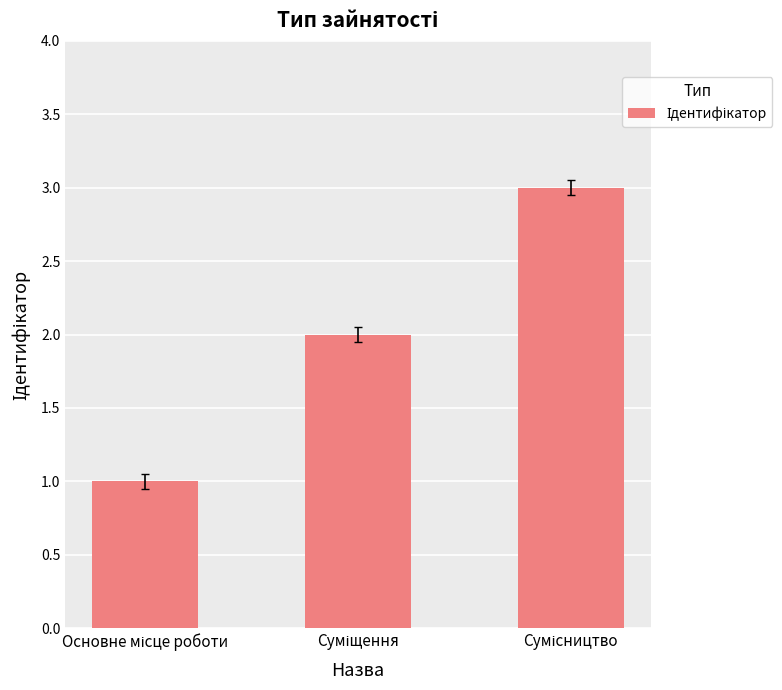

What is the value of the 3rd bar from the left?

3